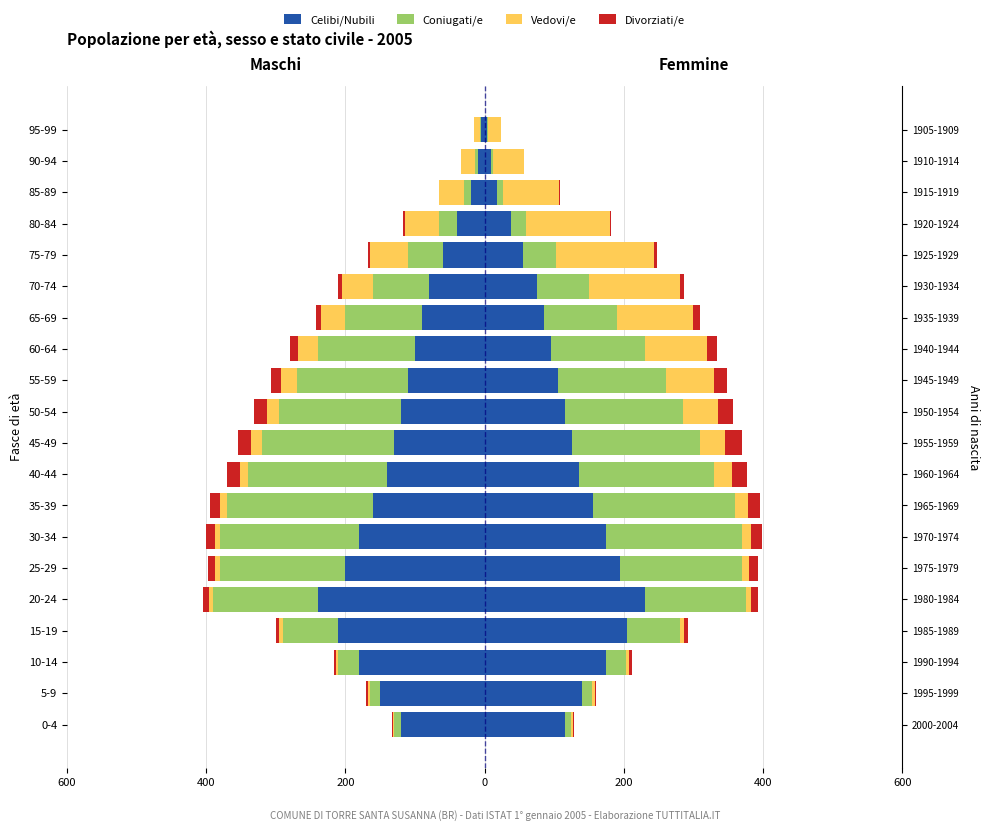

Between 25-29 and 95-99, which series saw the biggest shift?

Celibi/Nubili